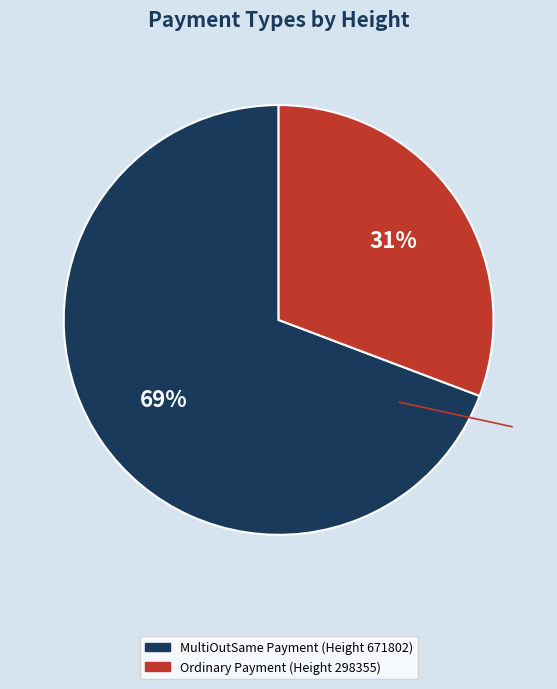

Which slice is the smallest?

Ordinary Payment (Height 298355)